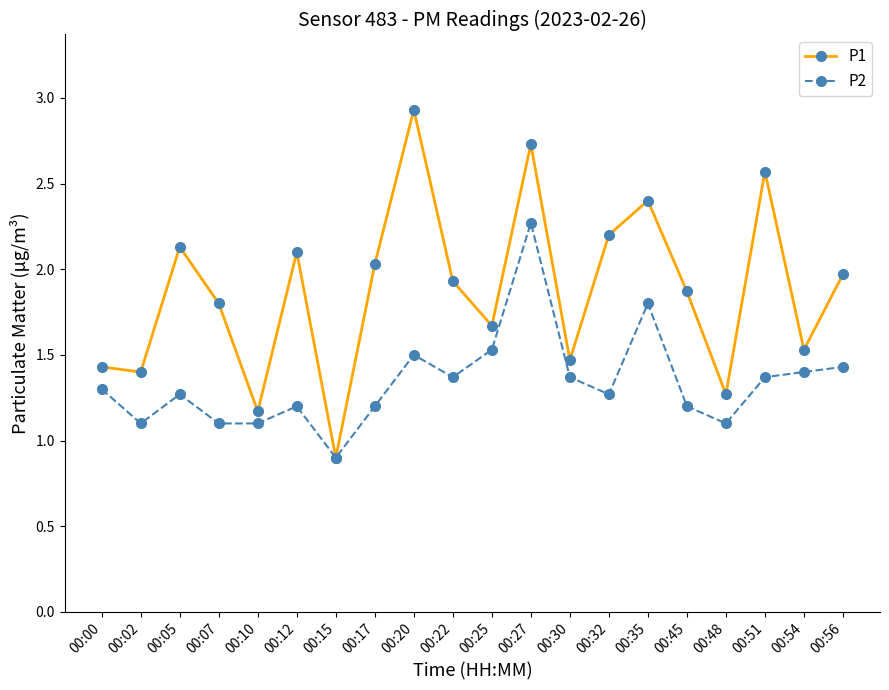

At which label does P1 reach its minimum?

00:15